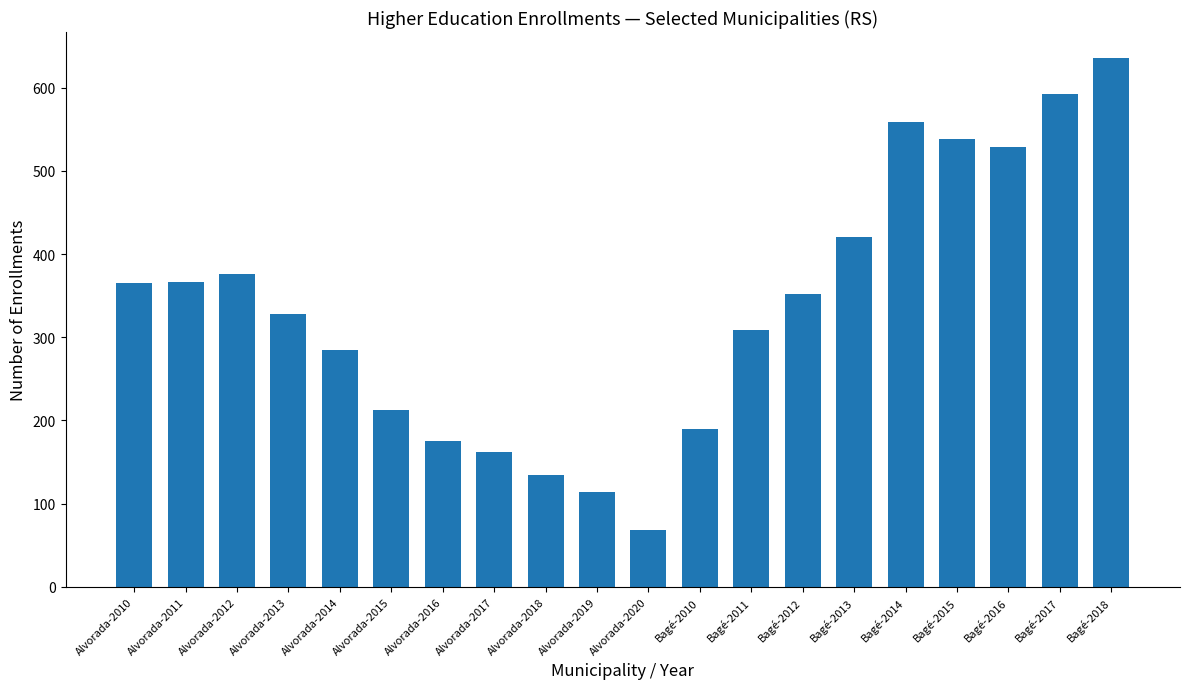

Between Alvorada-2020 and Alvorada-2018, which is larger?

Alvorada-2018